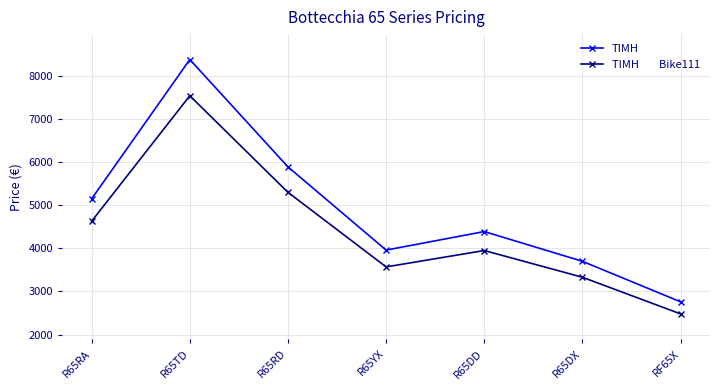

What is the total value across all series at R65TD?

15920